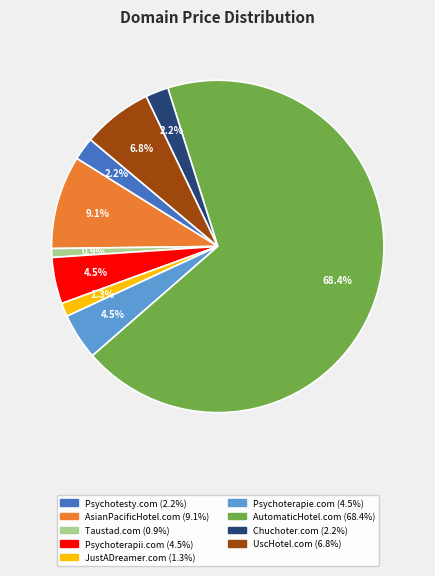

What is the ratio of the value at Psychotesty.com to the value at Psychoterapie.com?

0.5